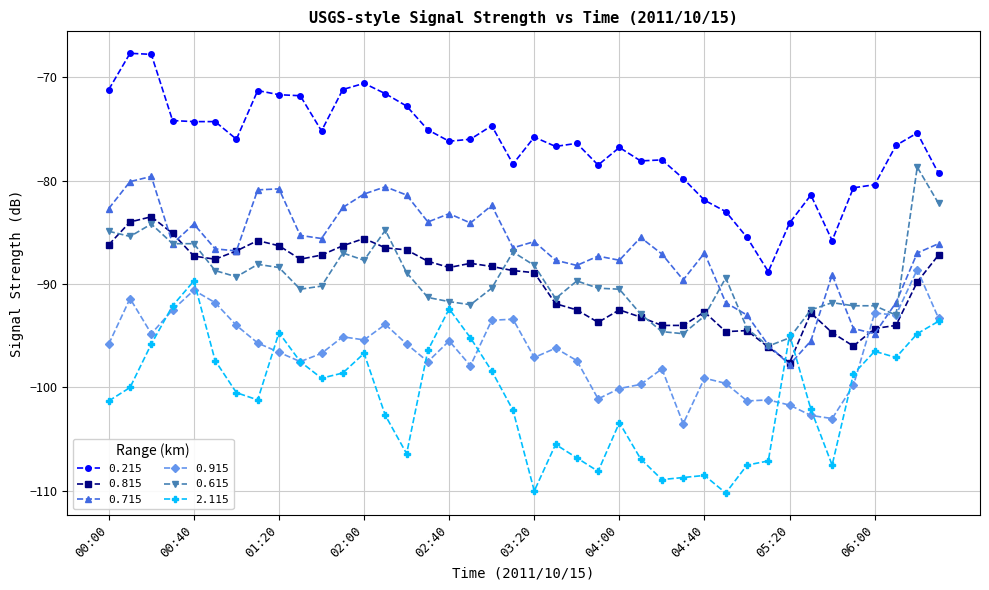

How many interior local peaks does the 0.715 series have?

11